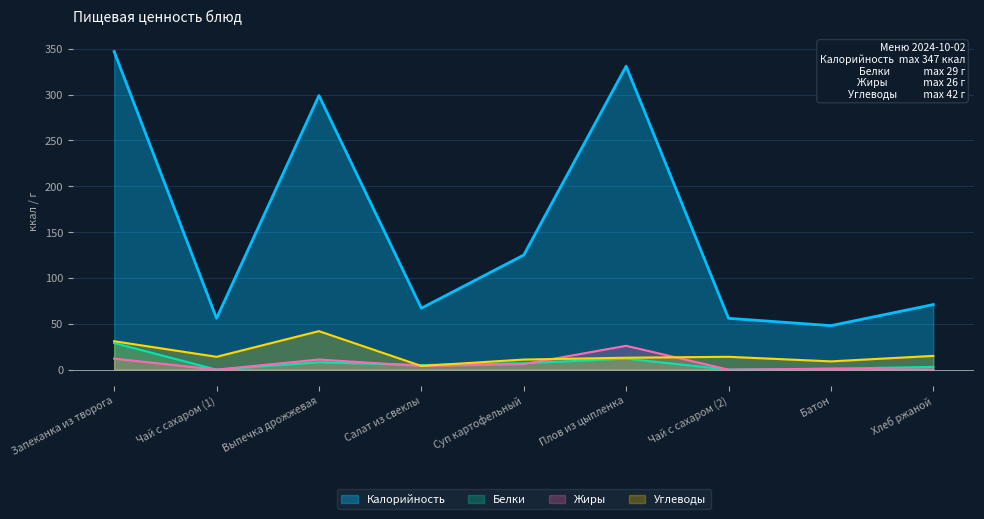

List the series in order of their peak value, lowest first.

Жиры, Белки, Углеводы, Калорийность